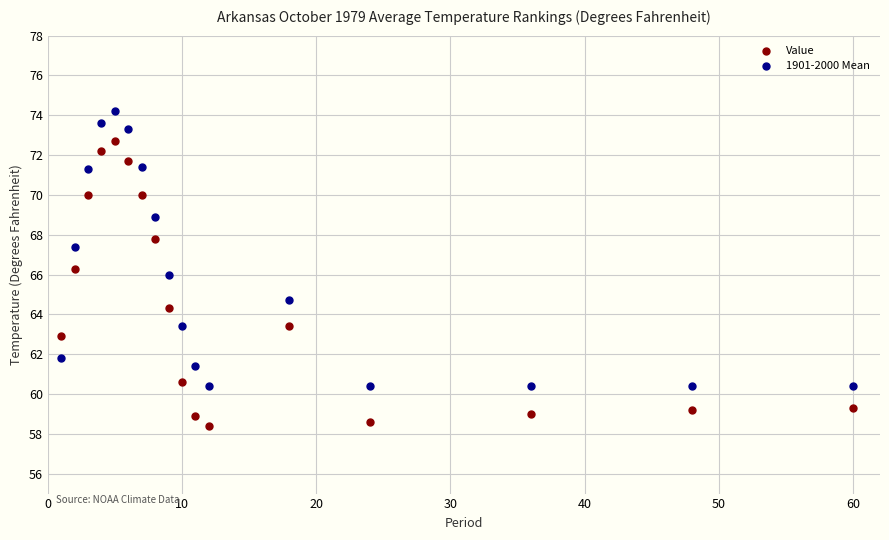

What is the X range (max minus min) for the scatter plot?

59.0